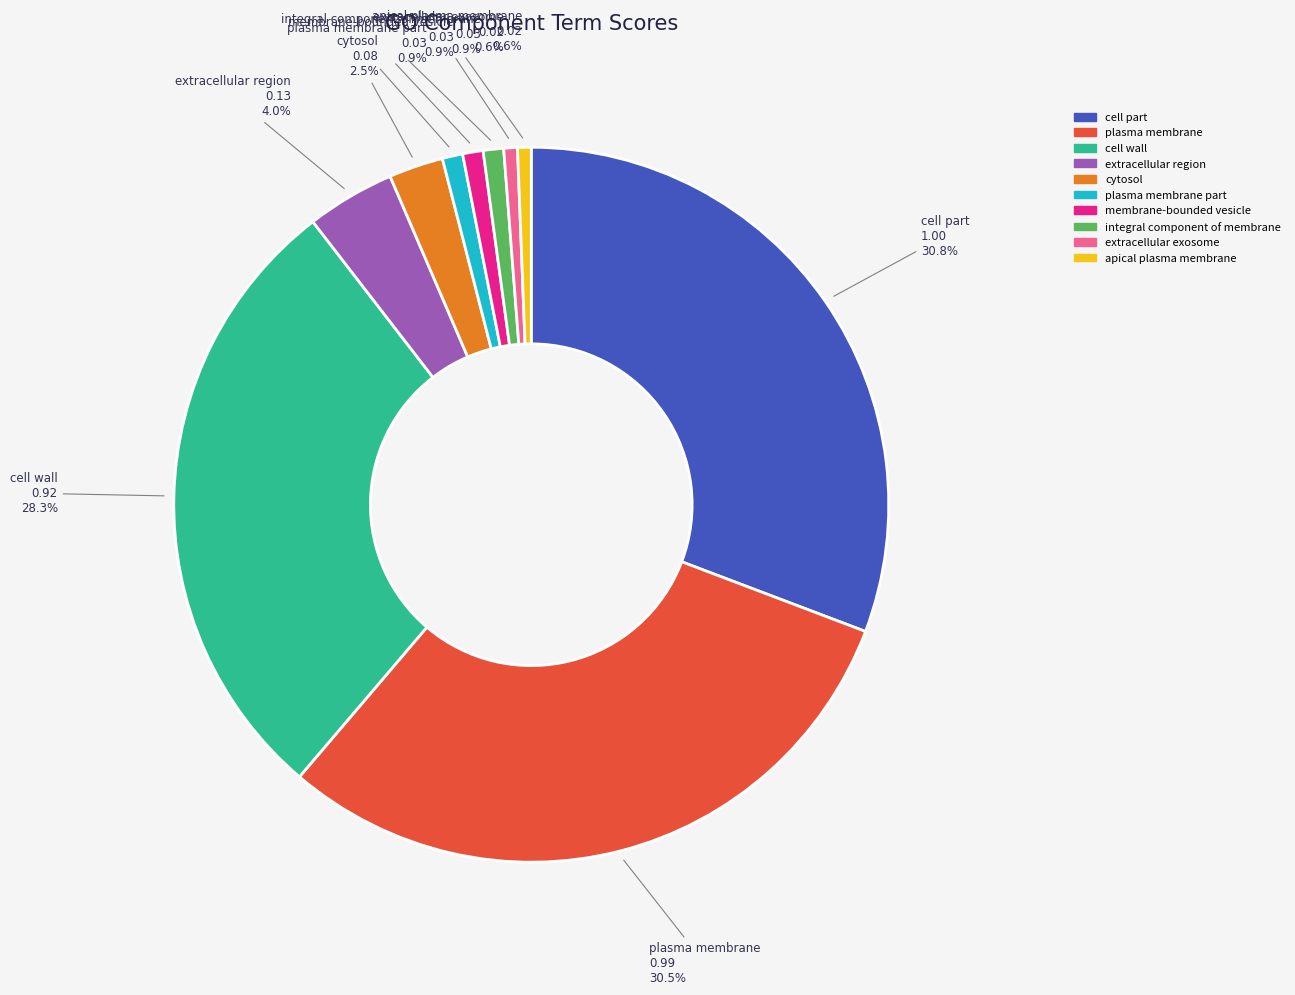

Is there any slice that represents more than half of the pie?

No